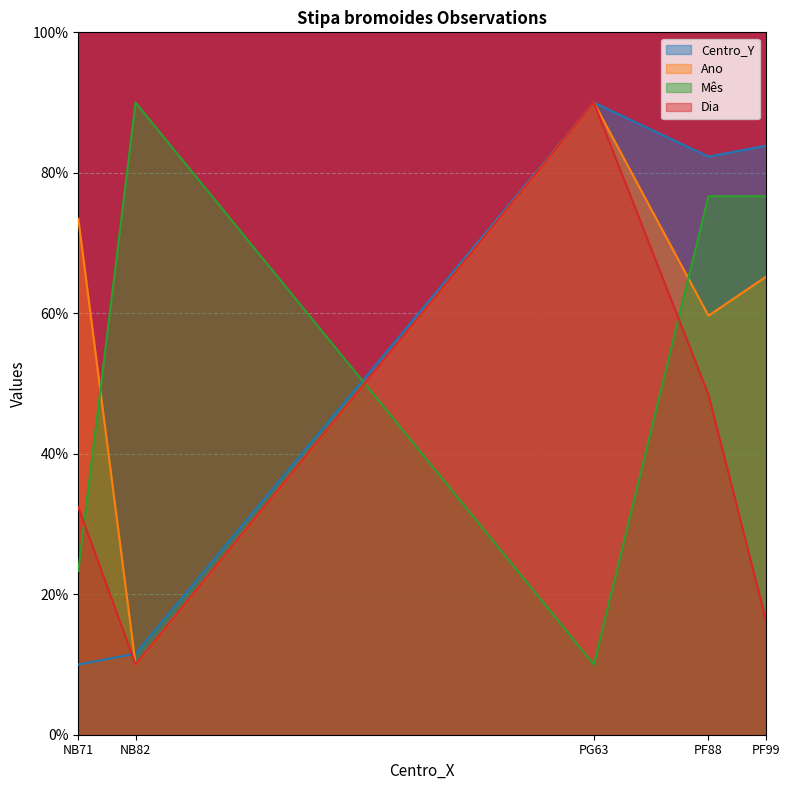

The Centro_Y series shows 10.0 at NB71. True or false?

True